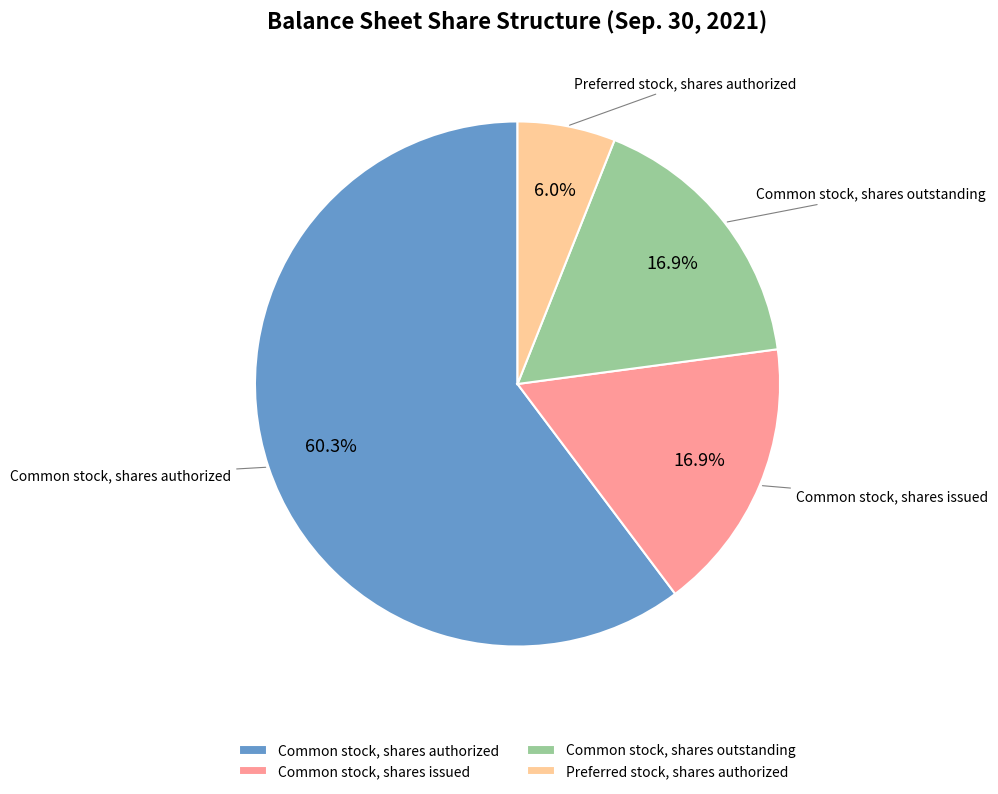

How many segments does this pie chart have?

4